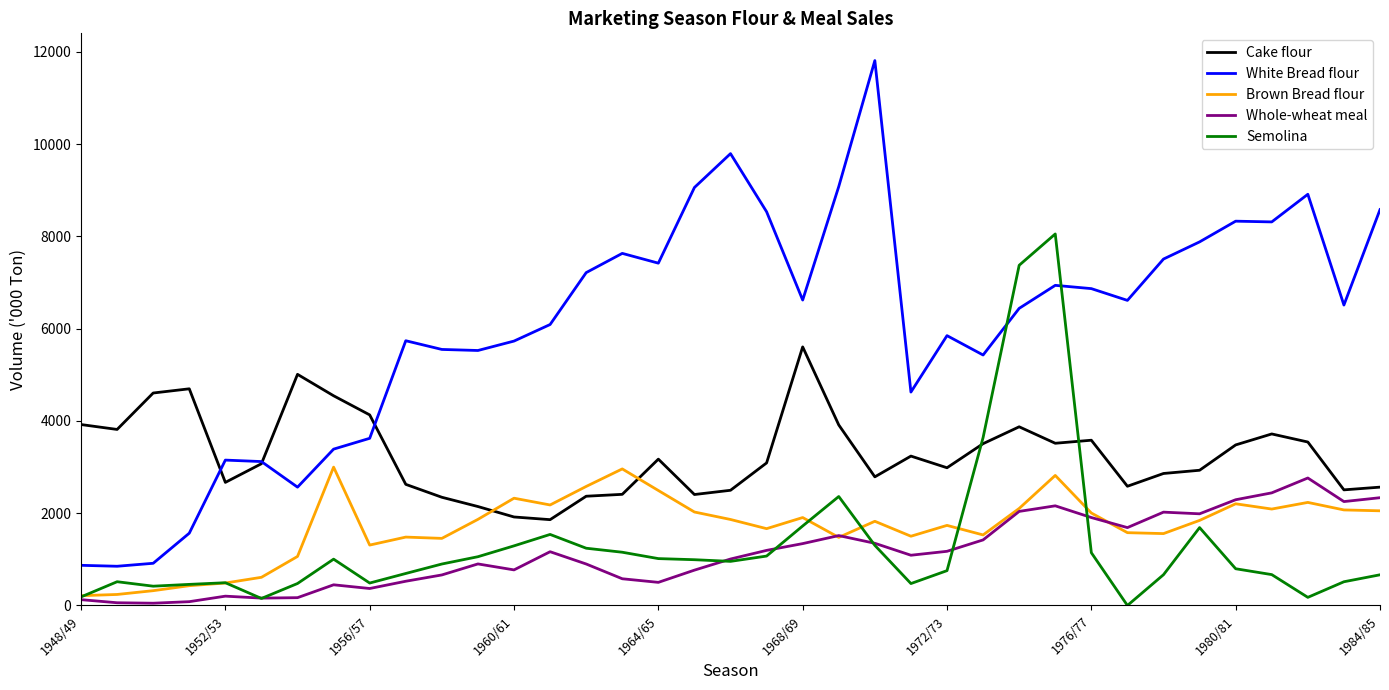

What are all the series names shown in the legend?

Cake flour, White Bread flour, Brown Bread flour, Whole-wheat meal, Semolina